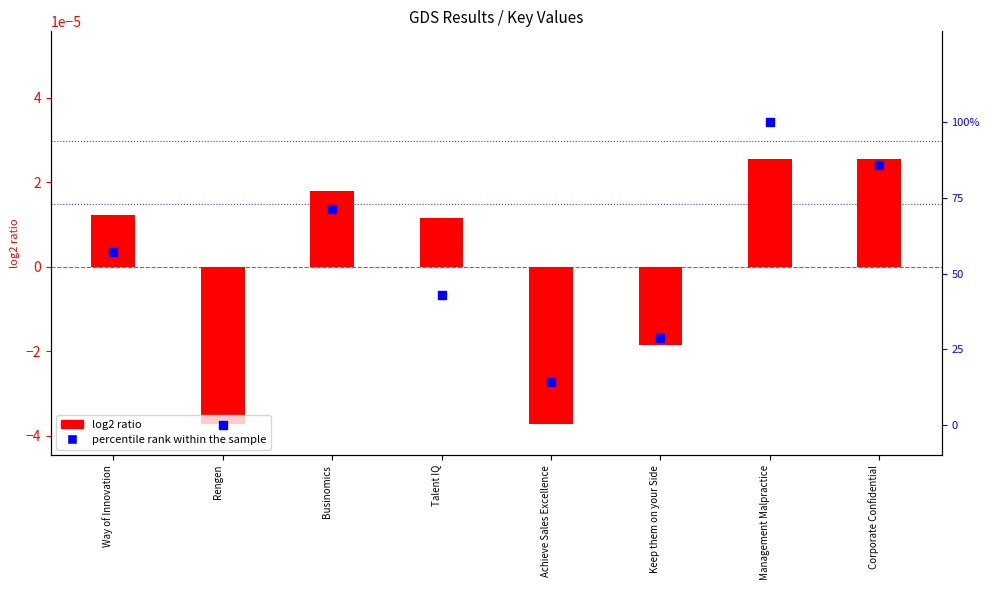

What are all the series names shown in the legend?

log2 ratio, percentile rank within the sample